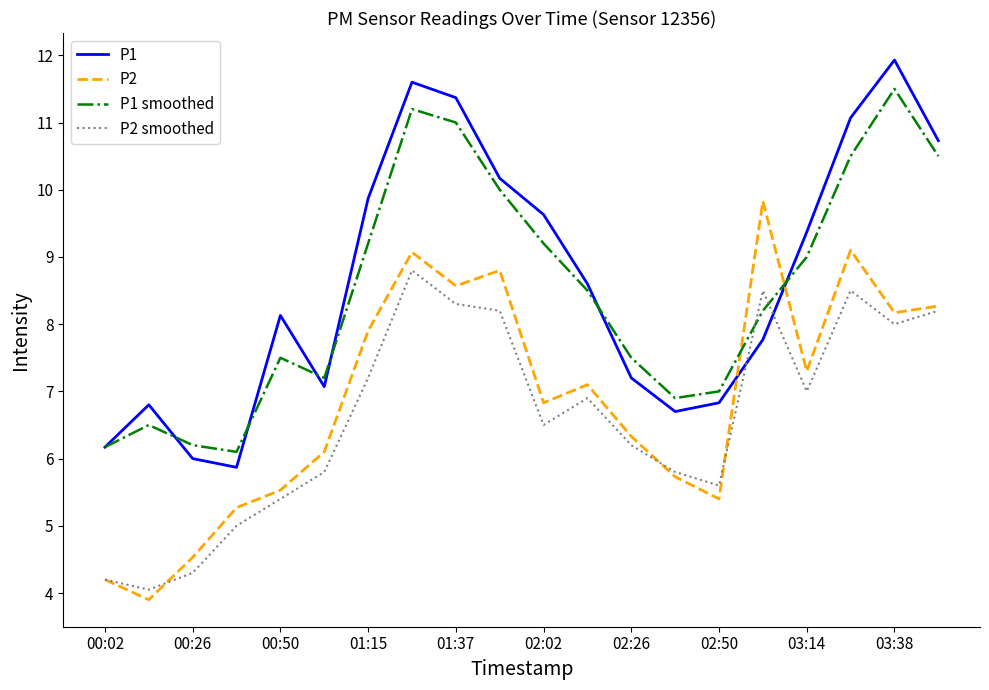

What is the maximum value shown in the chart?

11.9